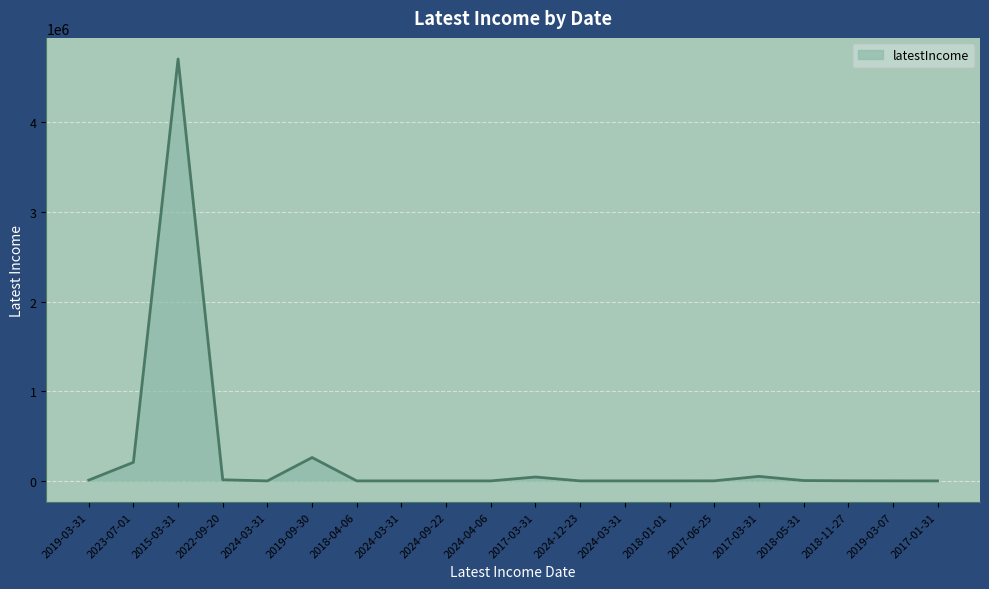

How many lines are shown in the chart?

1